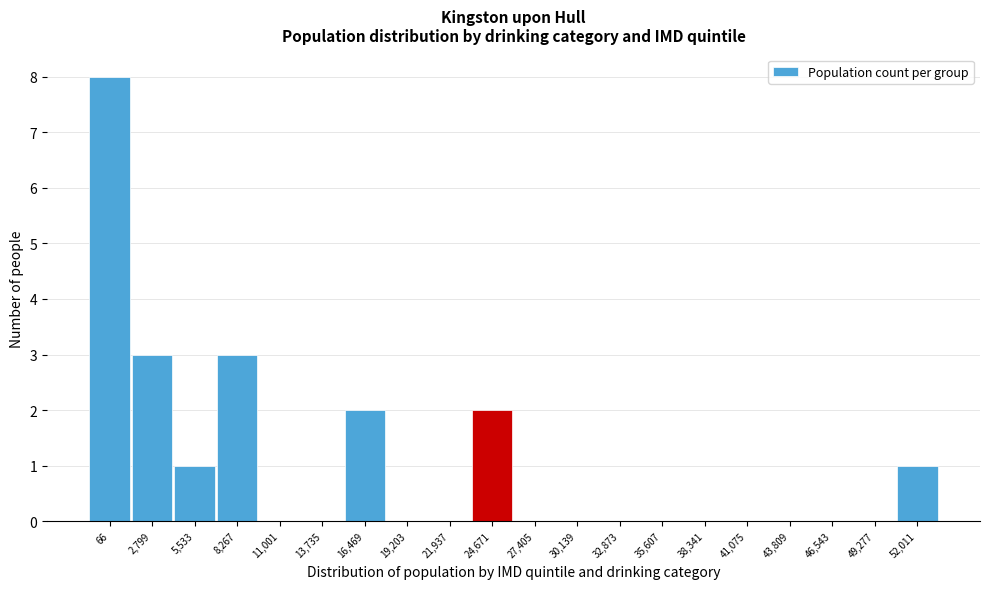

Reading left to right, what are all the values shown in this chart?

66=8	2,799=3	5,533=1	8,267=3	11,001=0	13,735=0	16,469=2	19,203=0	21,937=0	24,671=2	27,405=0	30,139=0	32,873=0	35,607=0	38,341=0	41,075=0	43,809=0	46,543=0	49,277=0	52,011=1